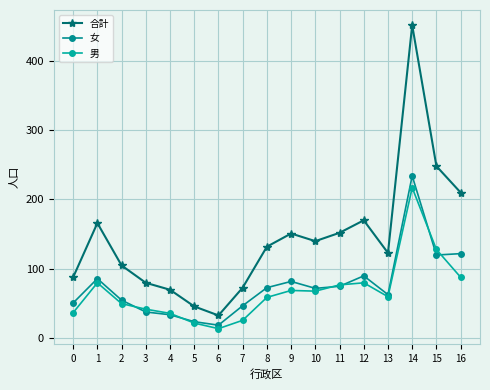

What is the sum of all 合計 values?

2438